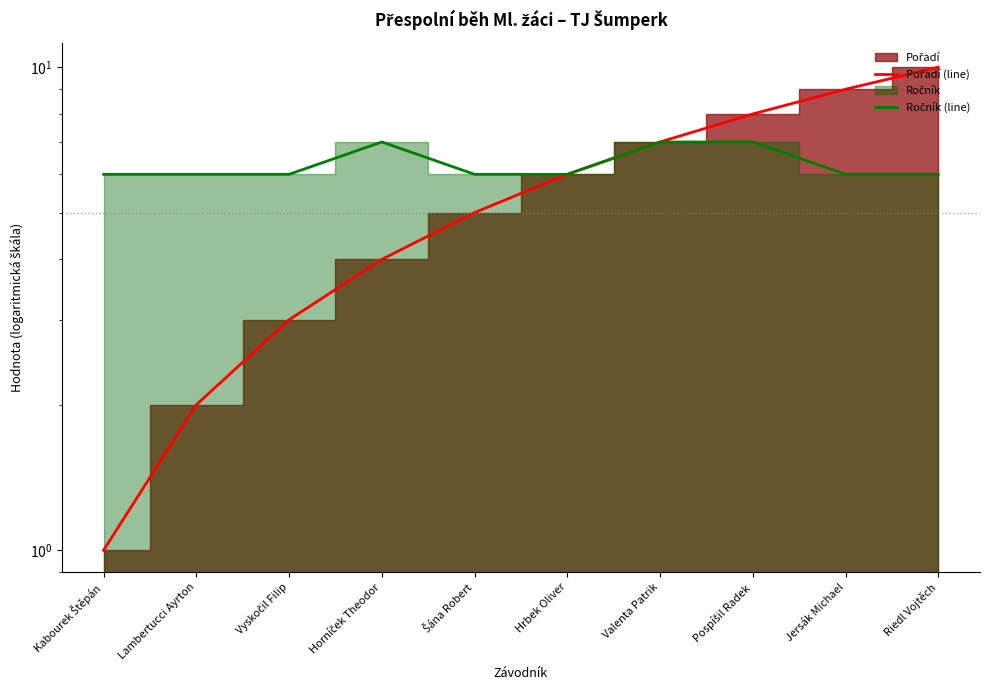

True or false: Pořadí (line) has a value of 2 at Lambertucci Ayrton.

True